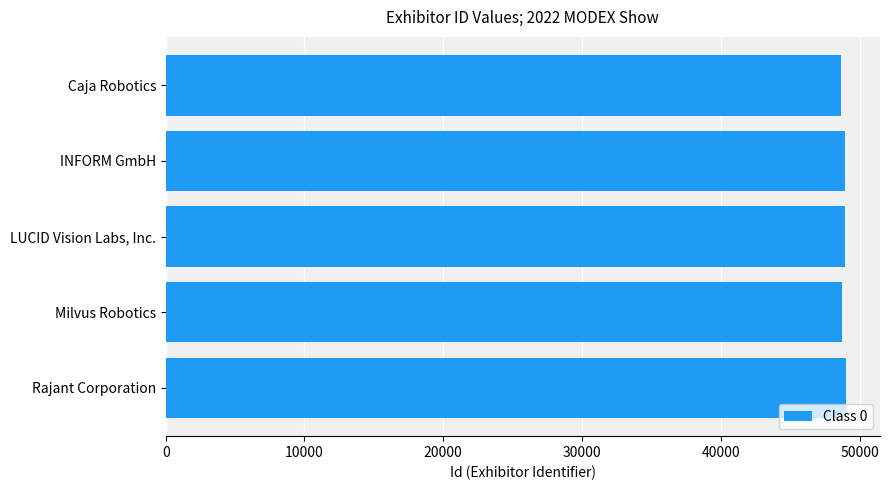

What is the ratio of the value at Milvus Robotics to the value at INFORM GmbH?

1.0